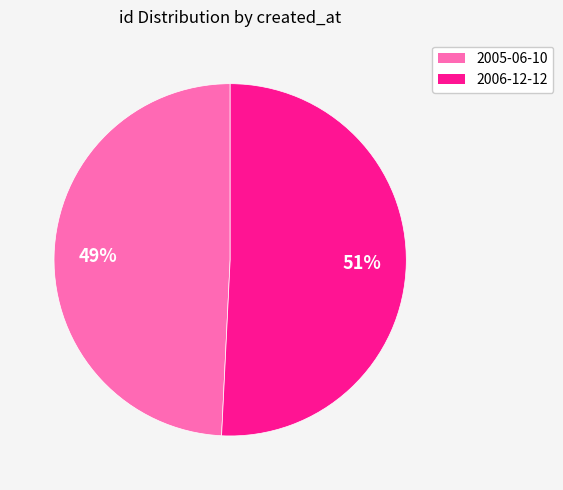

Which has a higher value, 2005-06-10 or 2006-12-12?

2006-12-12